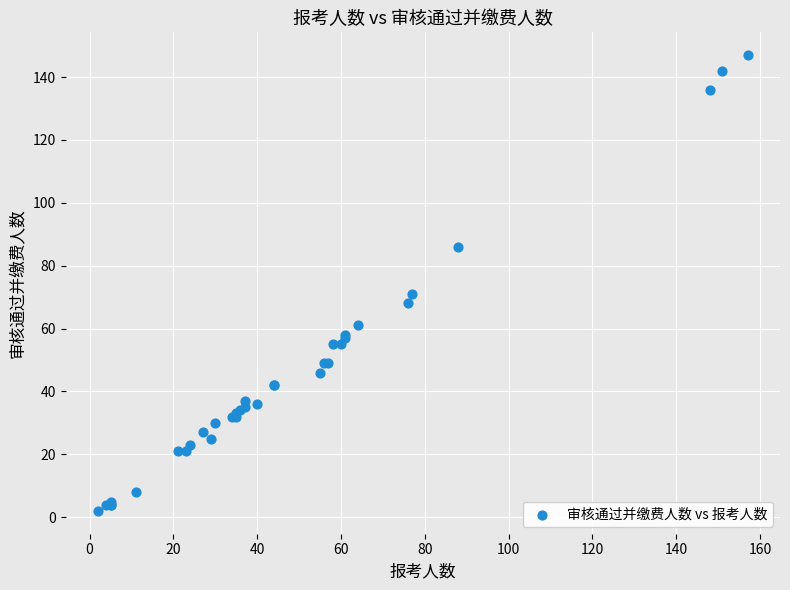

What Y value in the scatter plot is closest to 74?

71